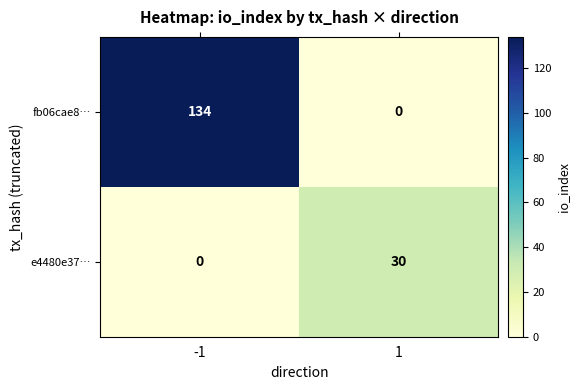

Reading left to right, list all the values displayed in this chart.

fb06cae8…: 134	0
e4480e37…: 0	30